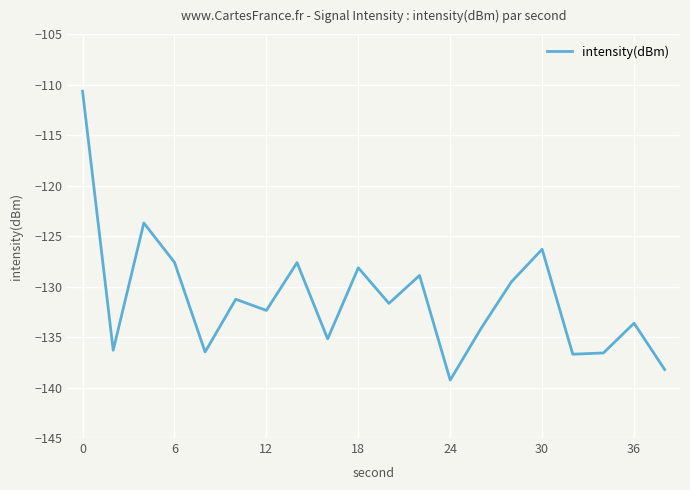

How many values are below -131?

12